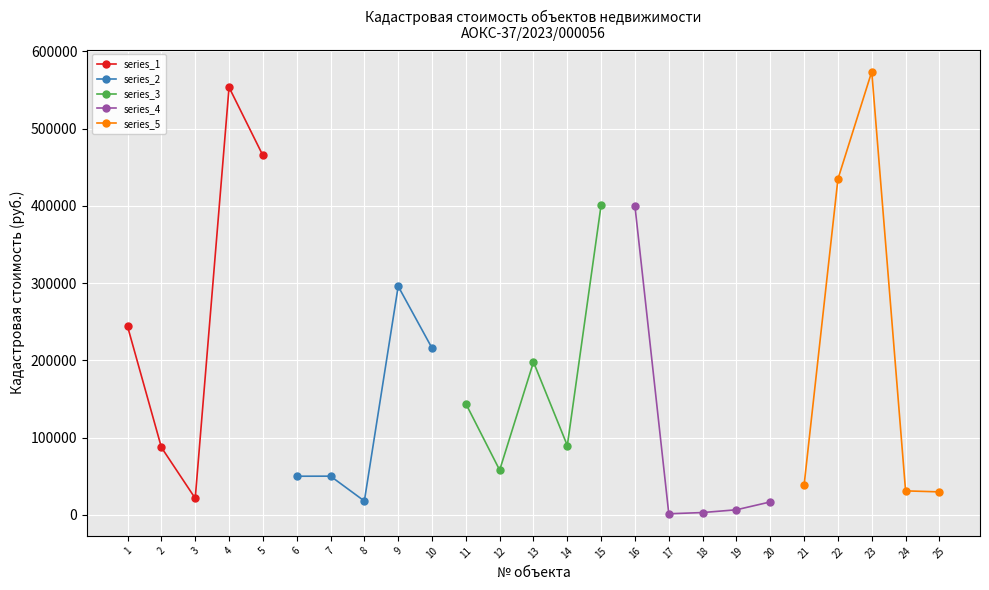

Which series has the largest total across all categories?

series_1